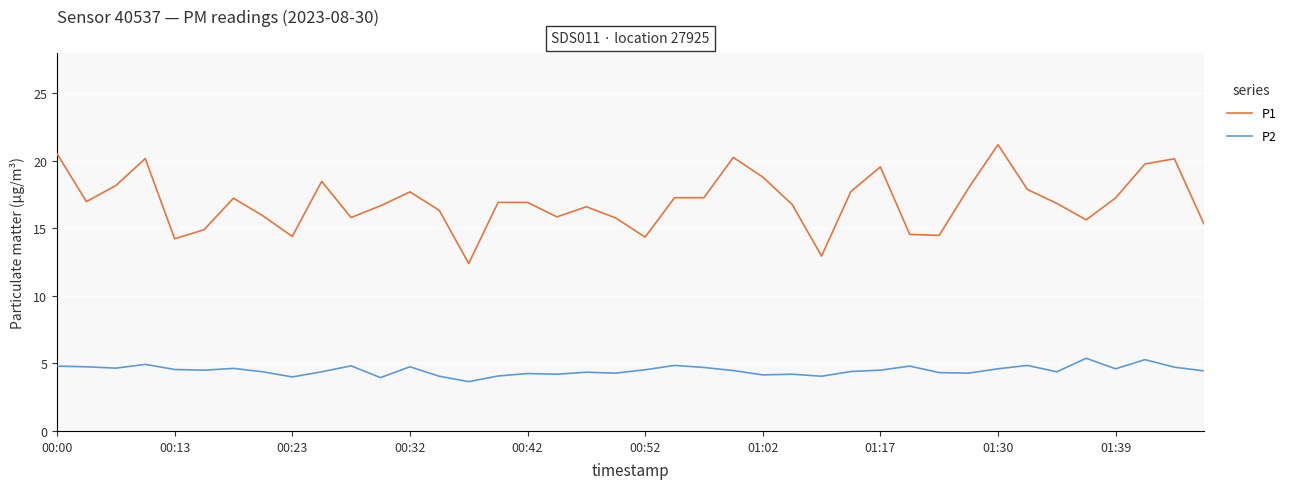

Rank the series by their average value, from highest to lowest.

P1, P2